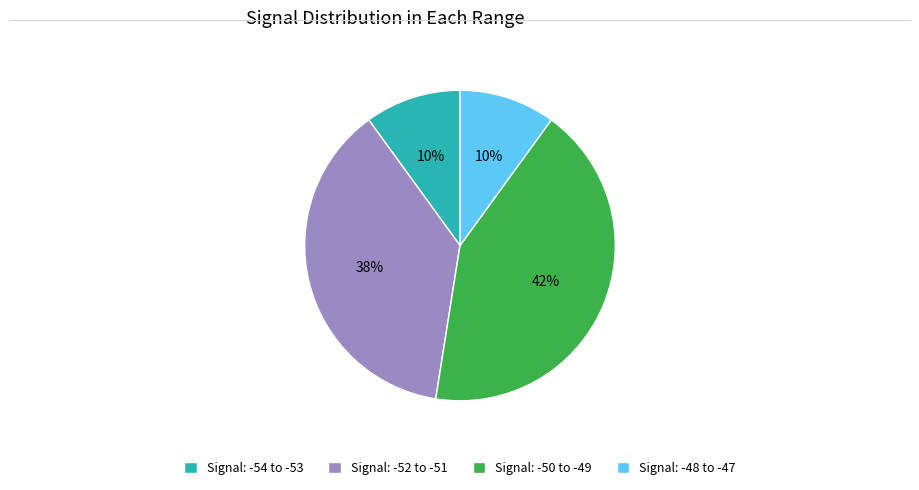

Does any single category account for the majority?

No